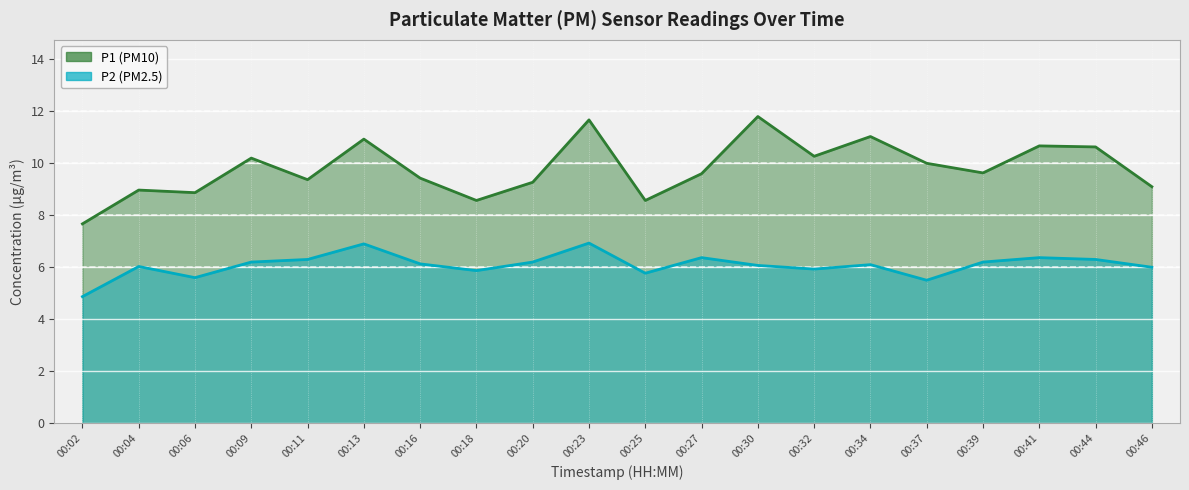

What is the average value of the P2 series?

6.1